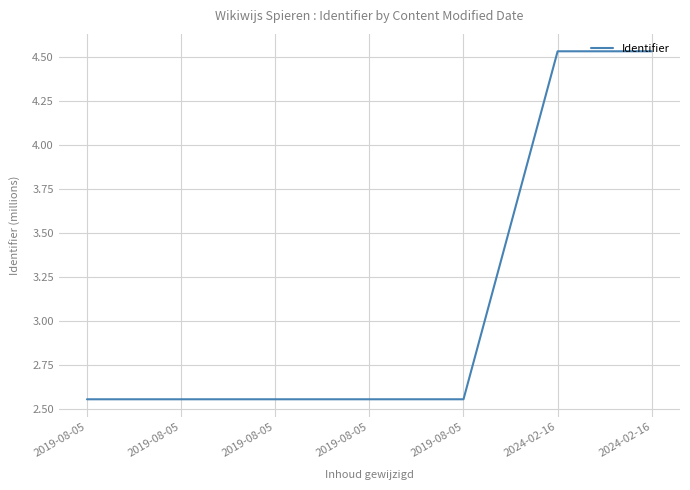

List the labels in order of value, largest first.

2024-02-16, 2024-02-16, 2019-08-05, 2019-08-05, 2019-08-05, 2019-08-05, 2019-08-05